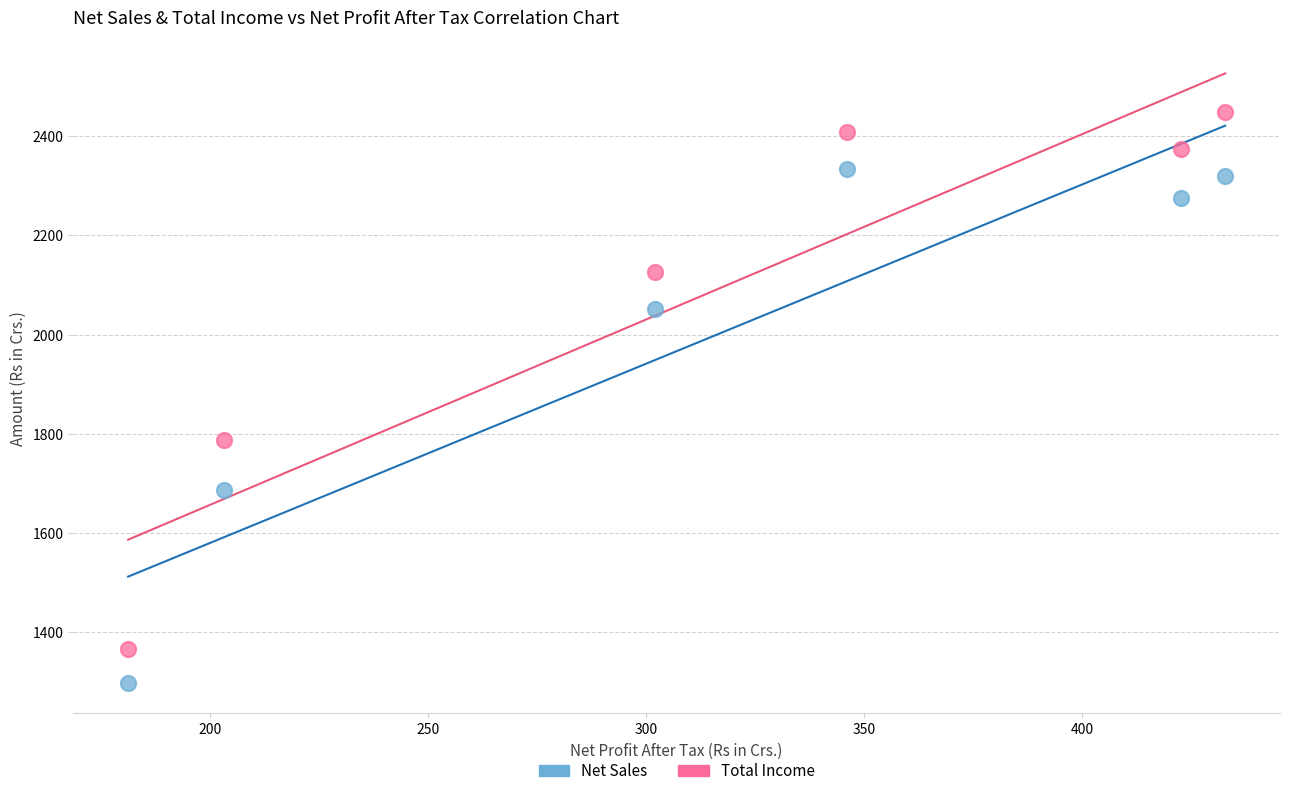

Which series reaches the minimum Y coordinate?

Net Sales